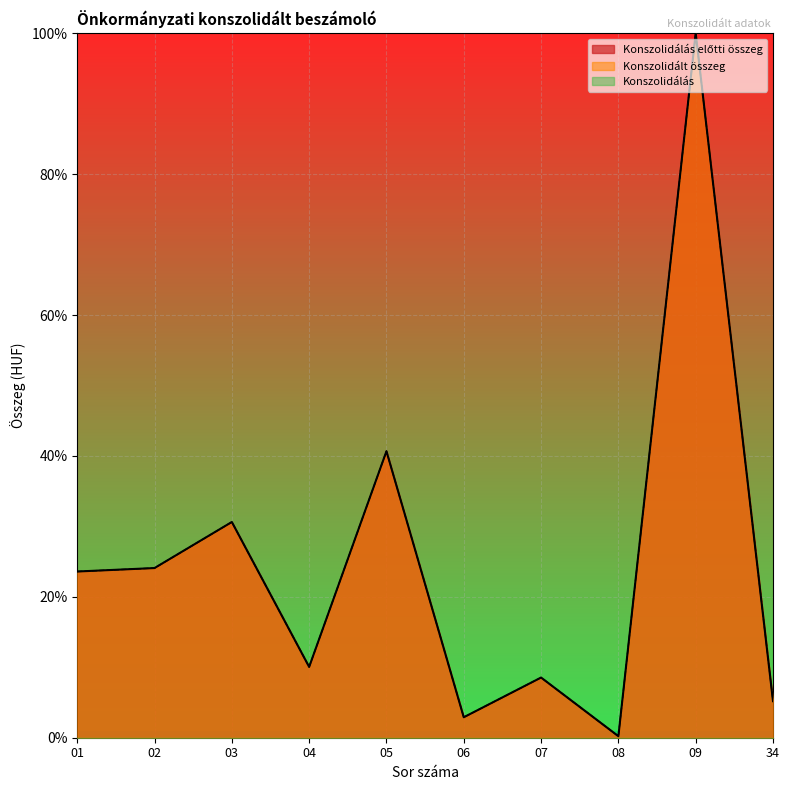

Reading left to right, list all the values displayed in this chart.

Konszolidálás előtti összeg: 0.2	0.2	0.3	0.1	0.4	0.0	0.1	0.0	1.0	0.1
Konszolidált összeg: 0.2	0.2	0.3	0.1	0.4	0.0	0.1	0.0	1.0	0.1